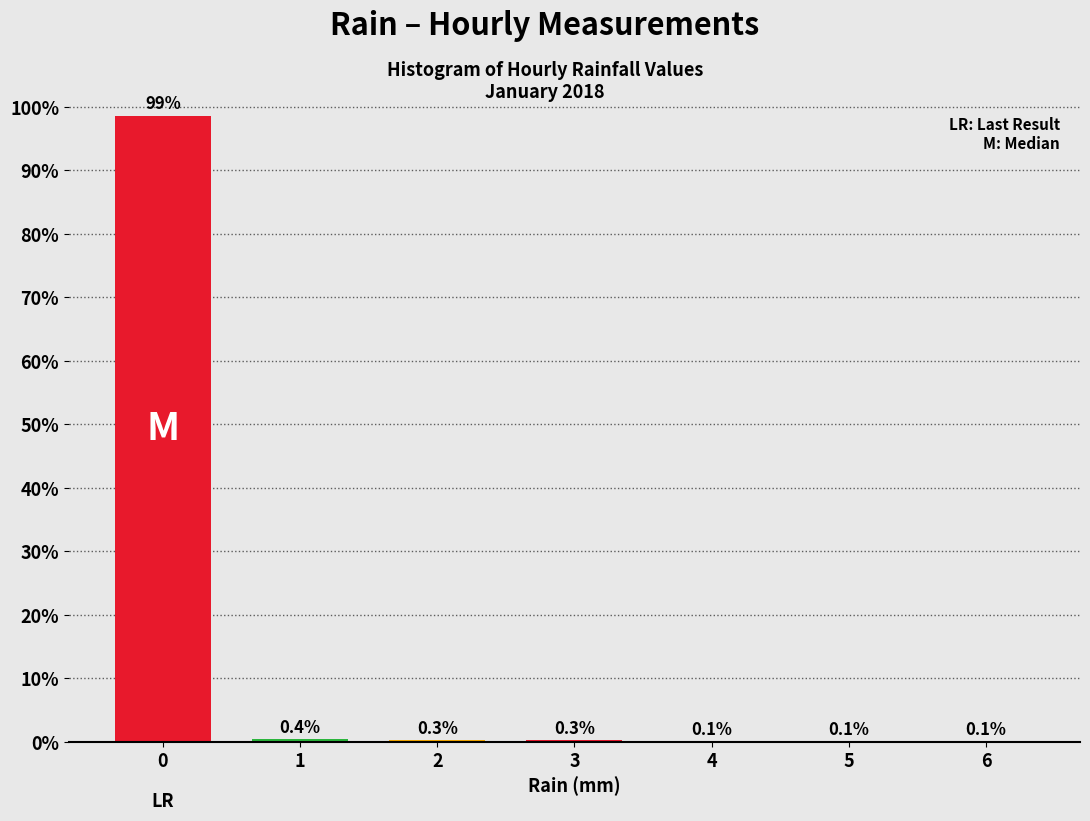

Reading right to left, list all the values displayed in this chart.

6=0.1	5=0.1	4=0.1	3=0.3	2=0.3	1=0.4	0=98.6